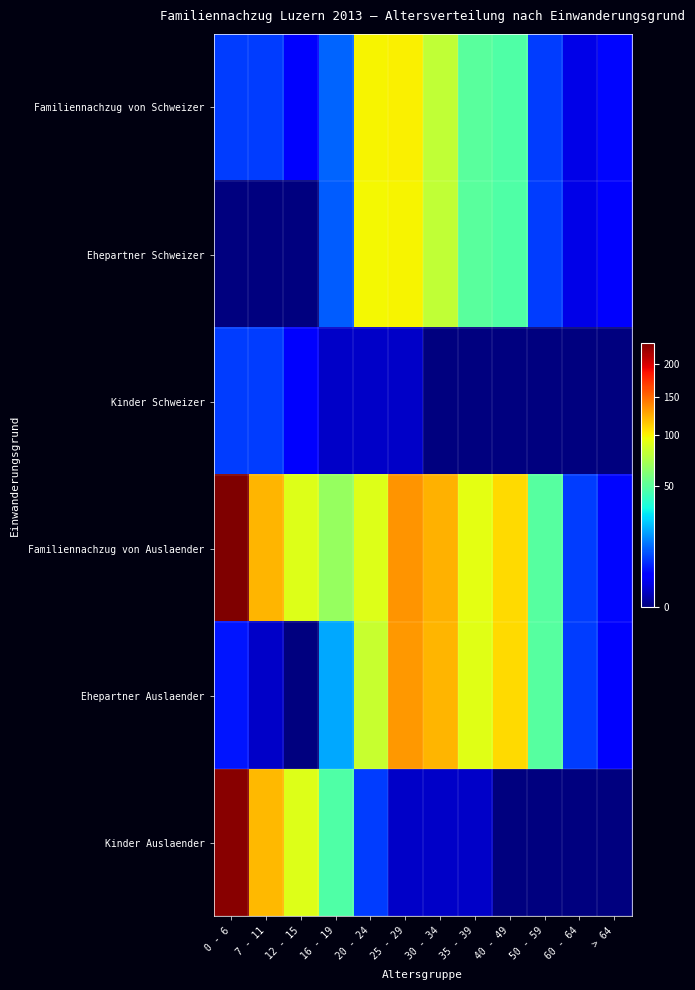

Reading right to left, extract all data points from this chart.

Familiennachzug von Schweizer: > 64=4	60 - 64=2	50 - 59=8	40 - 49=47	35 - 39=50	30 - 34=80	25 - 29=101	20 - 24=100	16 - 19=12	12 - 15=3	7 - 11=8	0 - 6=8
Ehepartner Schweizer: > 64=3	60 - 64=2	50 - 59=8	40 - 49=47	35 - 39=50	30 - 34=80	25 - 29=100	20 - 24=99	16 - 19=11	12 - 15=0	7 - 11=0	0 - 6=0
Kinder Schweizer: > 64=0	60 - 64=0	50 - 59=0	40 - 49=0	35 - 39=0	30 - 34=0	25 - 29=1	20 - 24=1	16 - 19=1	12 - 15=3	7 - 11=8	0 - 6=8
Familiennachzug von Auslaender: > 64=4	60 - 64=8	50 - 59=49	40 - 49=108	35 - 39=93	30 - 34=122	25 - 29=133	20 - 24=91	16 - 19=67	12 - 15=91	7 - 11=121	0 - 6=236
Ehepartner Auslaender: > 64=3	60 - 64=8	50 - 59=49	40 - 49=108	35 - 39=92	30 - 34=121	25 - 29=132	20 - 24=83	16 - 19=20	12 - 15=0	7 - 11=1	0 - 6=5
Kinder Auslaender: > 64=0	60 - 64=0	50 - 59=0	40 - 49=0	35 - 39=1	30 - 34=1	25 - 29=1	20 - 24=8	16 - 19=47	12 - 15=91	7 - 11=120	0 - 6=231